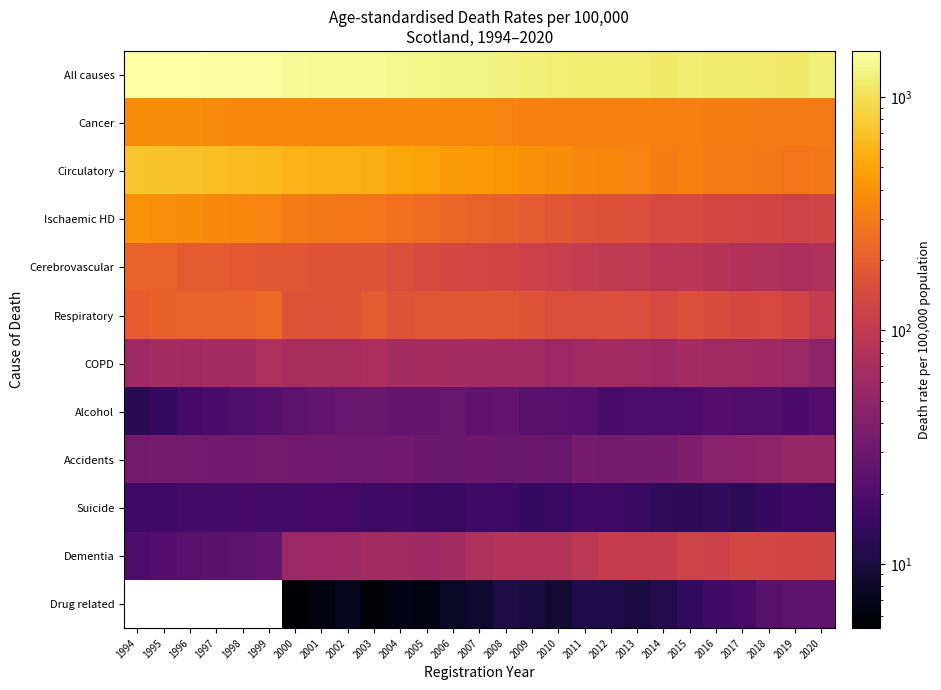

The COPD series shows 81.9 at 2009. True or false?

False